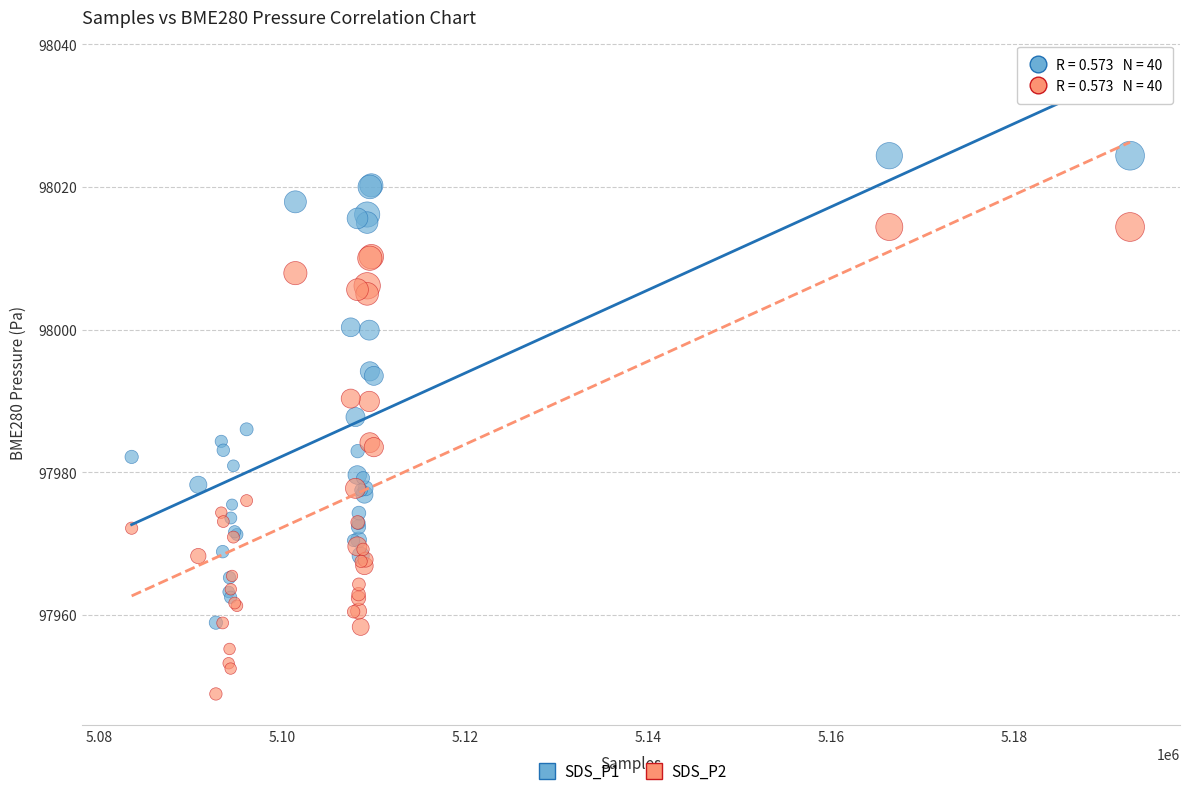

What are all the series names shown in the legend?

SDS_P1, SDS_P2